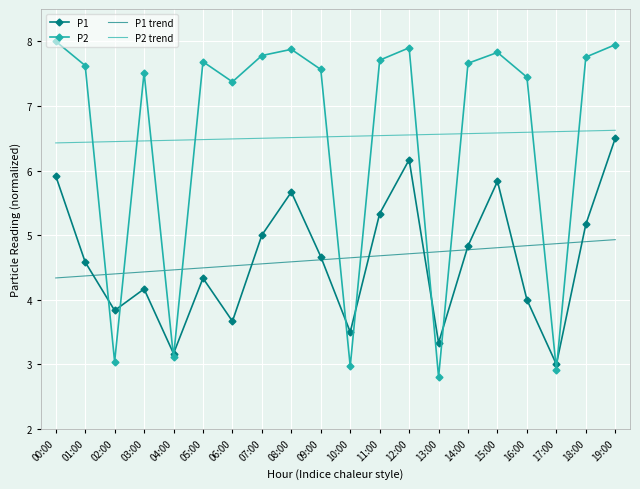

What position from the right is 11:00?

9